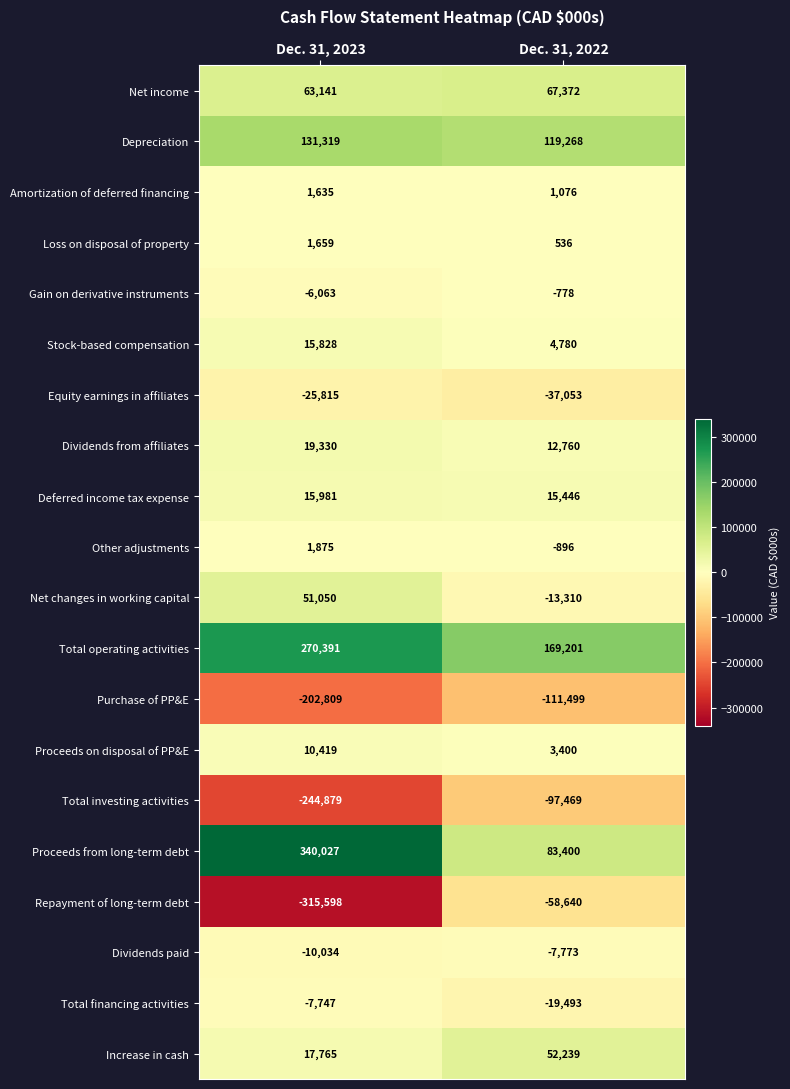

Where is Repayment of long-term debt nearest to the value -187119?

Dec. 31, 2023